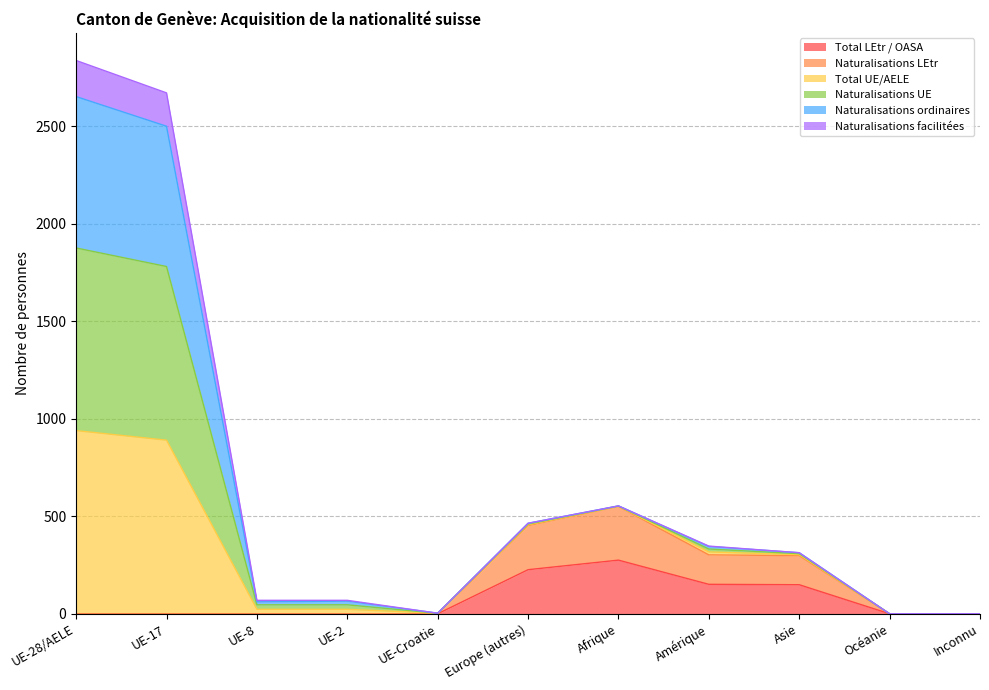

What is the spread (max minus min) of values at UE-17?

2670